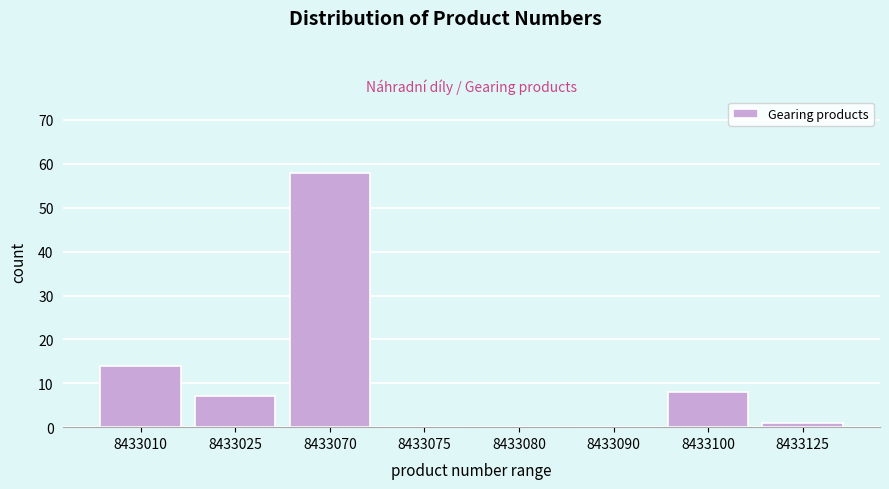

Reading left to right, transcribe all the data shown in this chart.

8433010=14	8433025=7	8433070=58	8433075=0	8433080=0	8433090=0	8433100=8	8433125=1